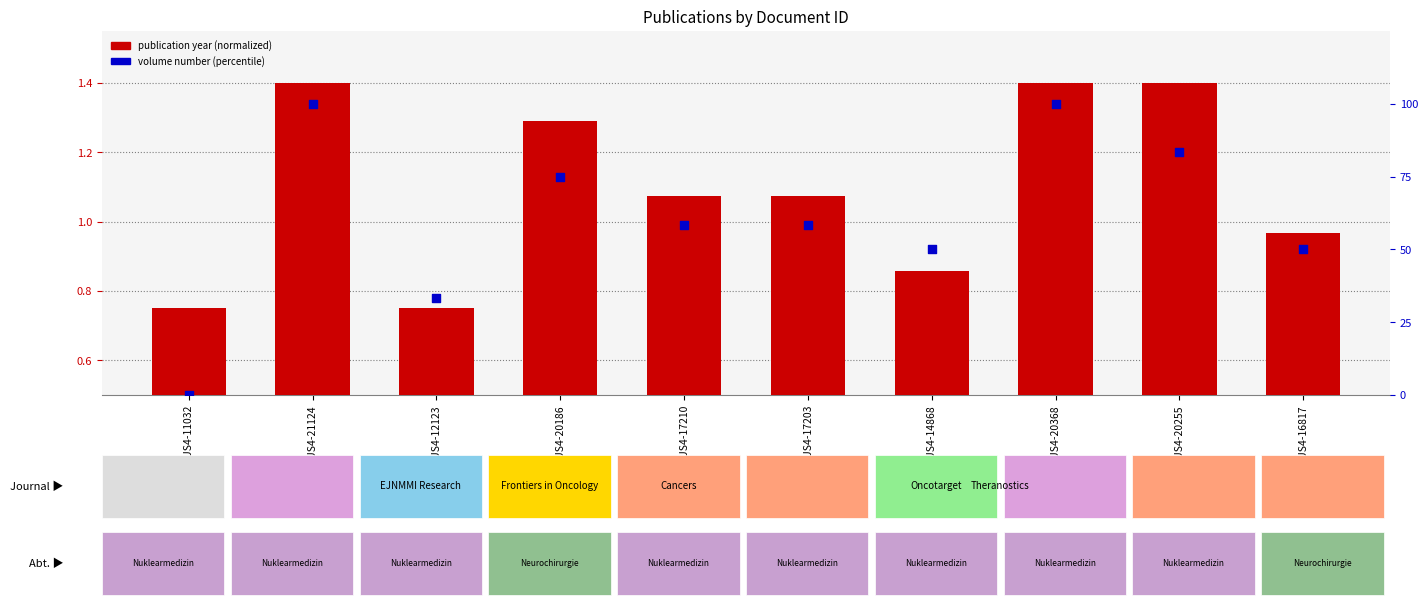

At which category is the sum across all series the highest?

OPUS4-21124